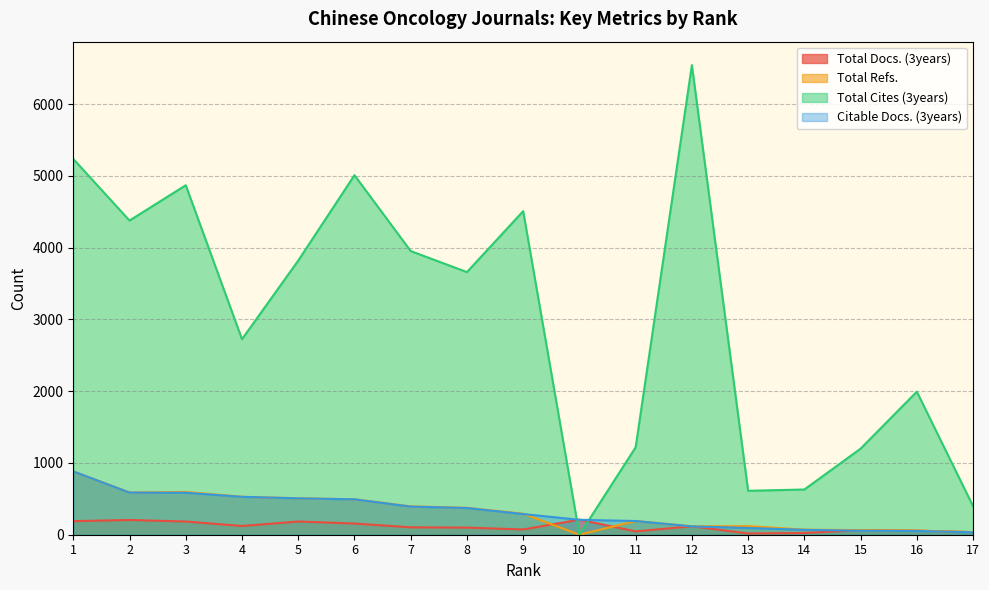

Count the number of categories in the chart.

17